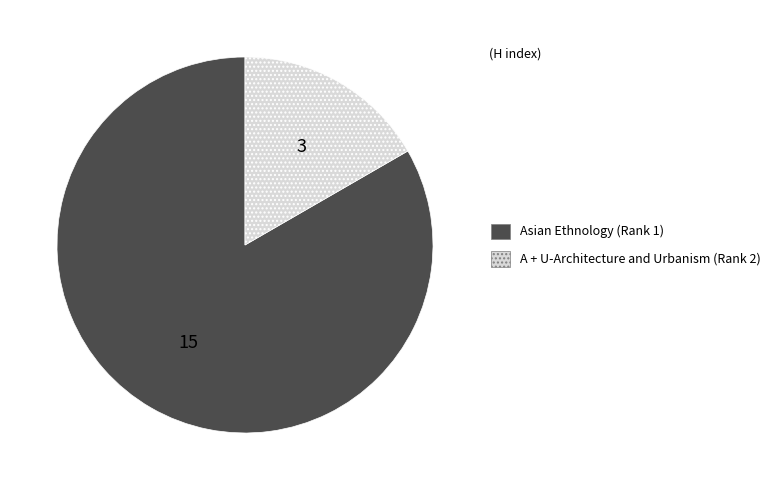

Is it true that A + U-Architecture and Urbanism (Rank 2) is 17% of the pie?

True